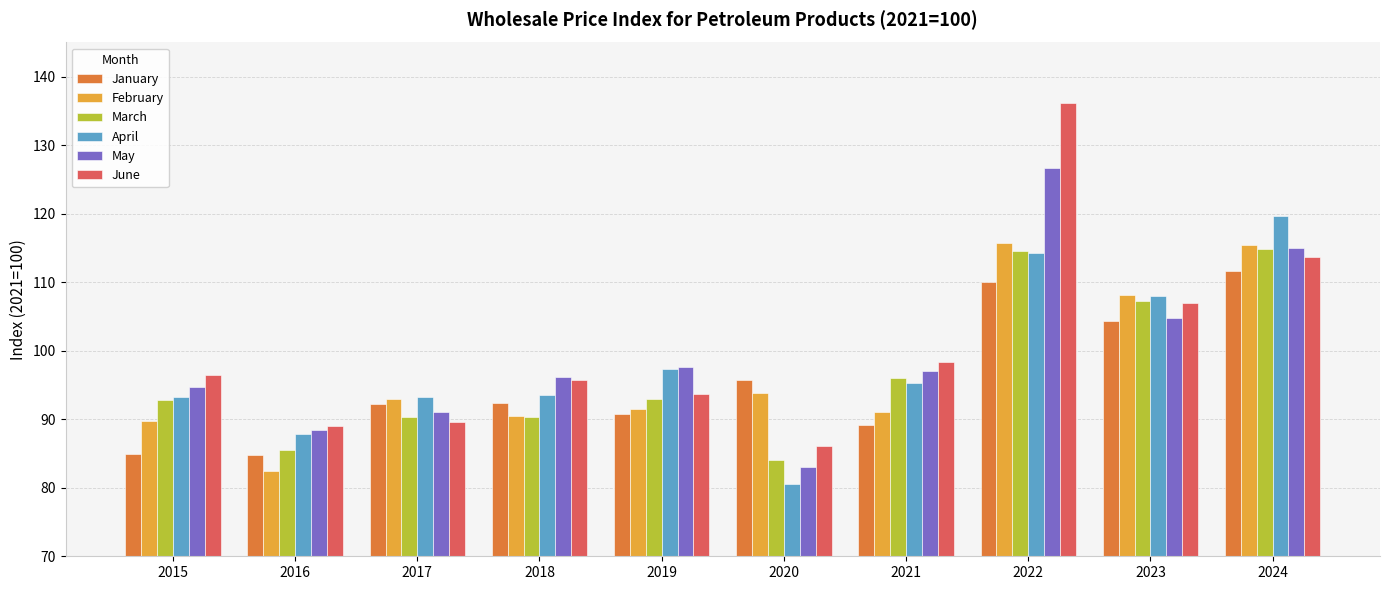

Which category has the lowest value in the February series?

2016